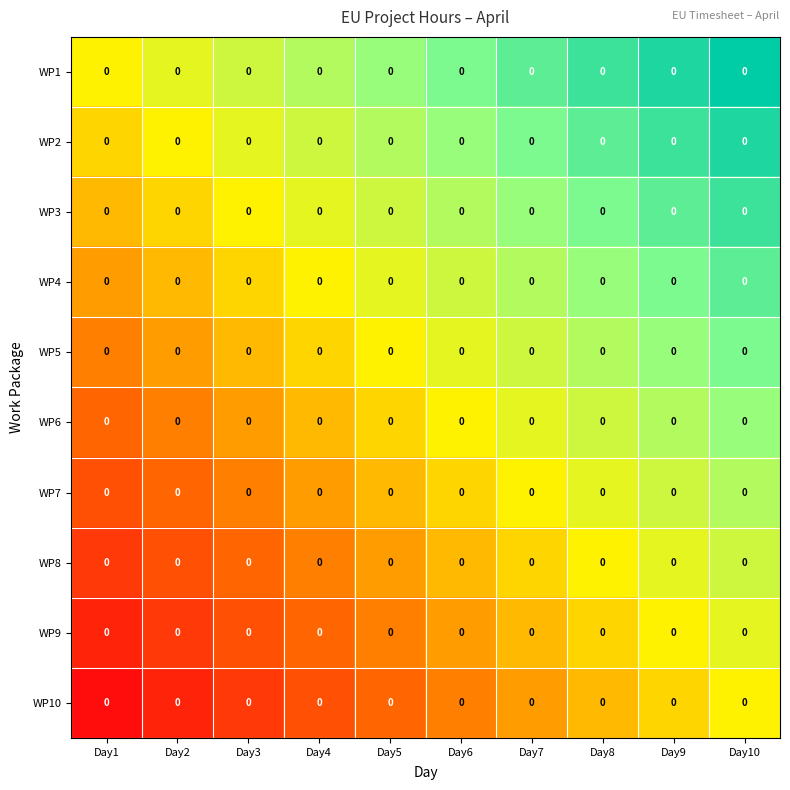

Is it true that WP6 equals 0.6 at Day4?

False